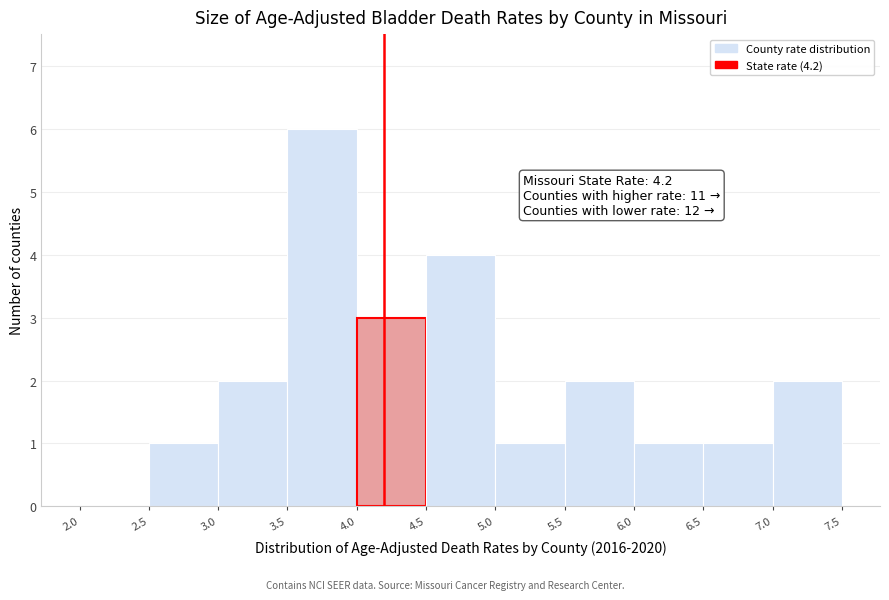

Which range on the x-axis has the tallest bar?

3.5 to 4.0